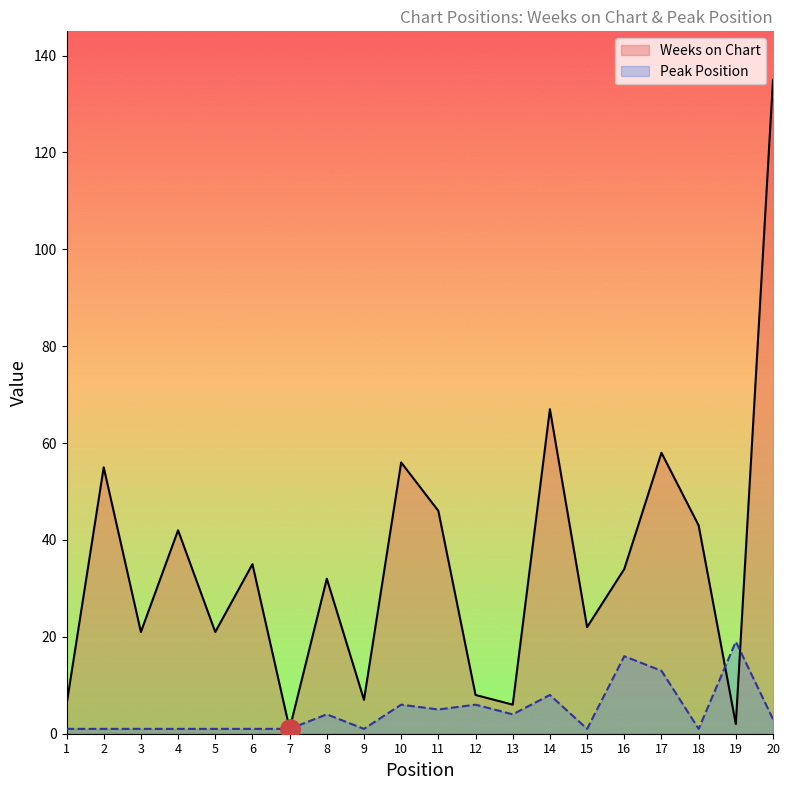

The value of Weeks on Chart at 3 is 21. True or false?

True